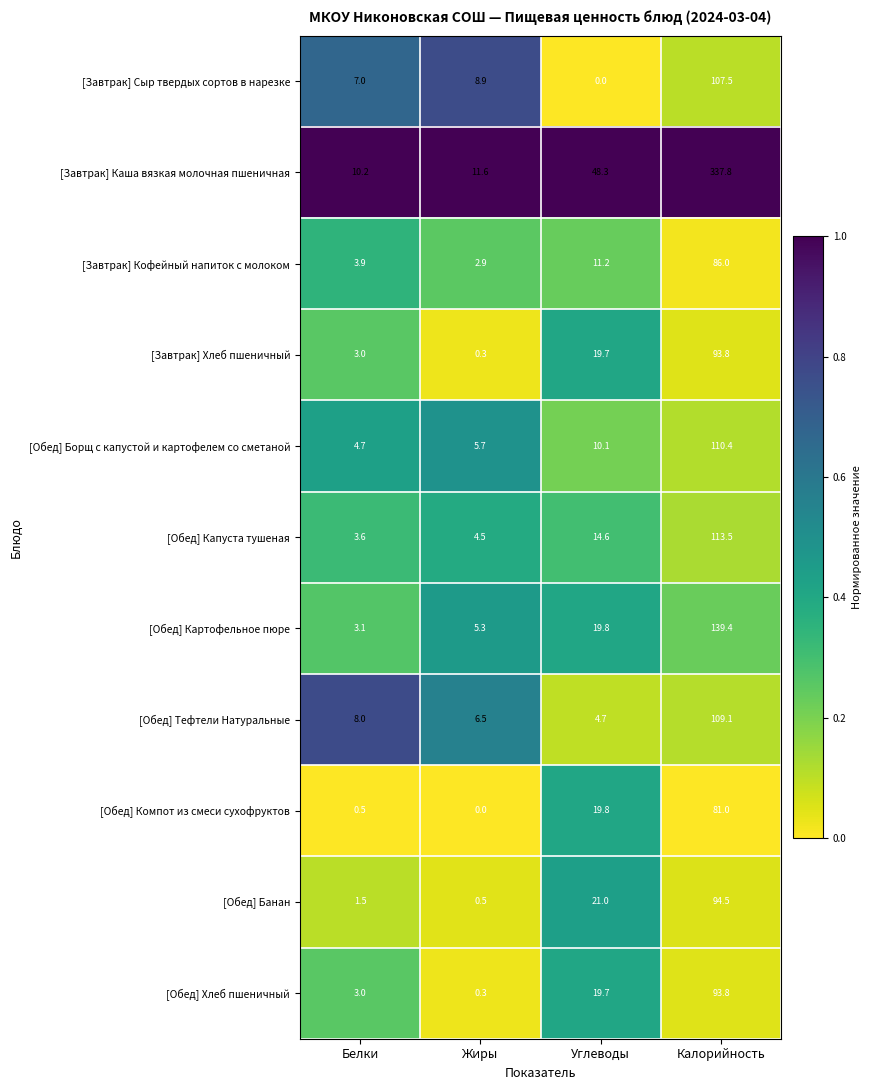

At how many categories does at least one series exceed 0?

4